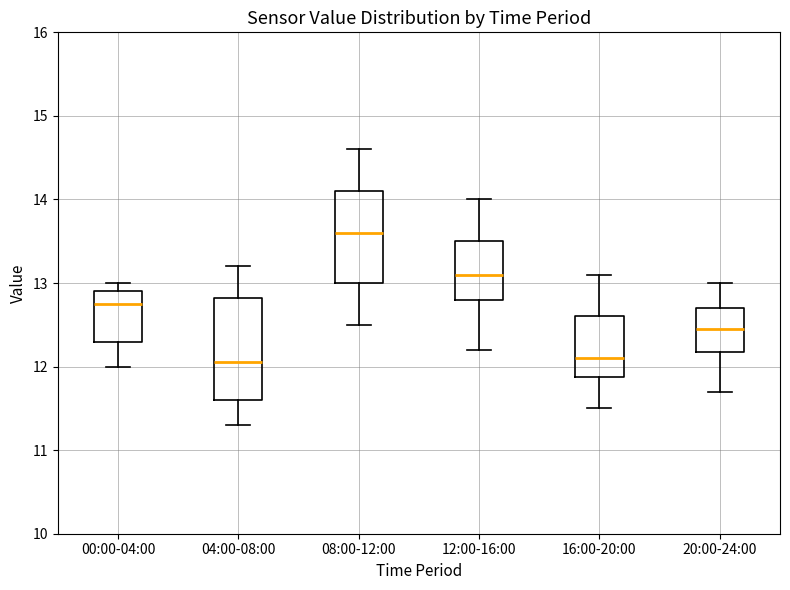

Reading left to right, read every box against the y-axis: the position of its median line, the range the box covers, and the ends of its whiskers. The values are not printed on the chart, so give them approximately, as read against the axis.

00:00-04:00: median 12.8, box 12.3 to 12.9, whiskers 12.0 to 13.0
04:00-08:00: median 12.1, box 11.6 to 12.8, whiskers 11.3 to 13.2
08:00-12:00: median 13.6, box 13.0 to 14.1, whiskers 12.5 to 14.6
12:00-16:00: median 13.1, box 12.8 to 13.5, whiskers 12.2 to 14.0
16:00-20:00: median 12.1, box 11.9 to 12.6, whiskers 11.5 to 13.1
20:00-24:00: median 12.5, box 12.2 to 12.7, whiskers 11.7 to 13.0